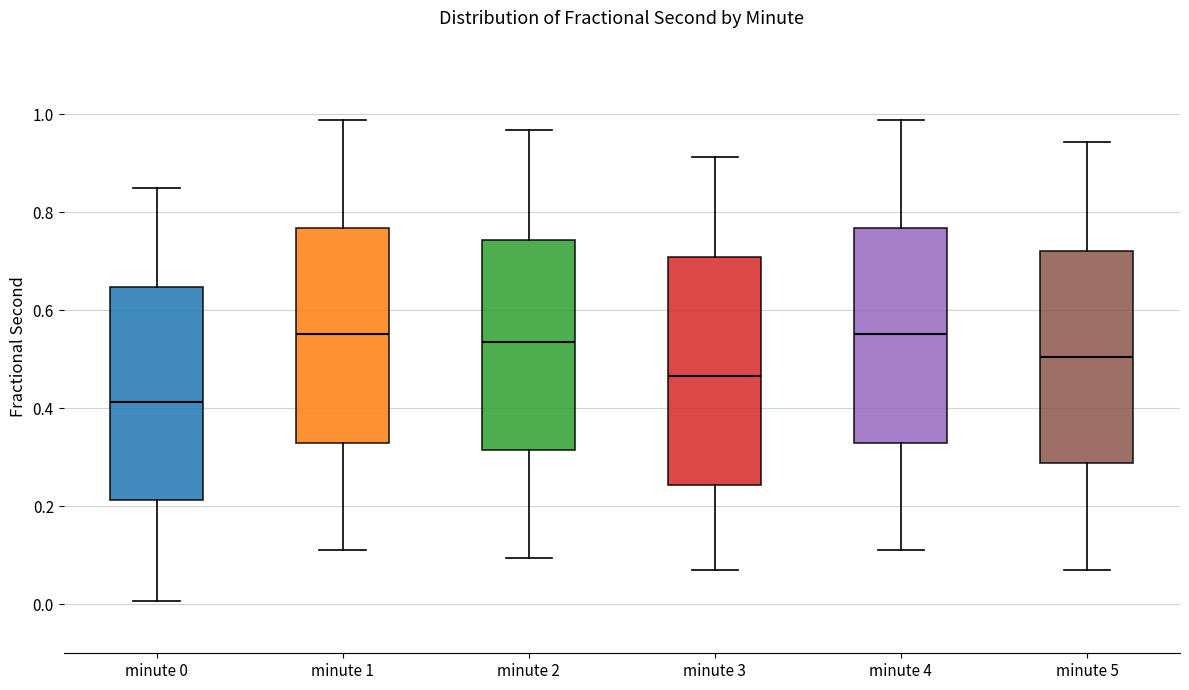

Reading left to right, transcribe this box plot: for each box, give where its median line is, the range the box spans, and where its two whiskers end, as read against the y-axis. The values are not printed on the chart, so give them approximately, as read against the axis.

minute 0: median 0.42, box 0.22 to 0.64, whiskers 0.00 to 0.84
minute 1: median 0.56, box 0.32 to 0.76, whiskers 0.12 to 0.98
minute 2: median 0.54, box 0.32 to 0.74, whiskers 0.10 to 0.96
minute 3: median 0.46, box 0.24 to 0.70, whiskers 0.06 to 0.92
minute 4: median 0.56, box 0.32 to 0.76, whiskers 0.12 to 0.98
minute 5: median 0.50, box 0.28 to 0.72, whiskers 0.06 to 0.94